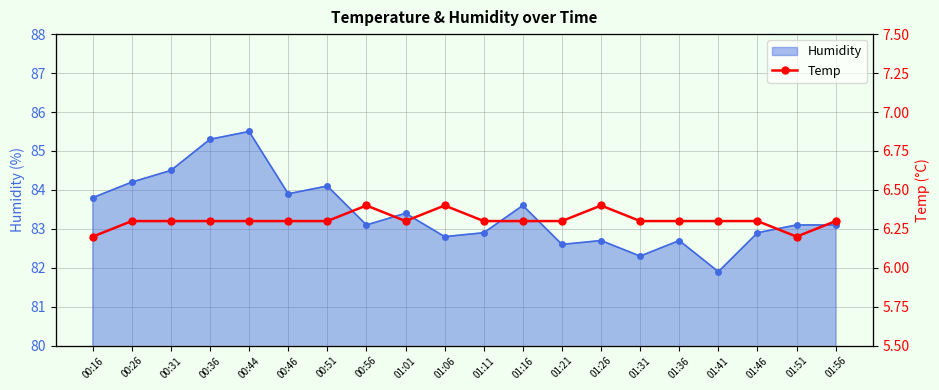

What is the average value?

6.3